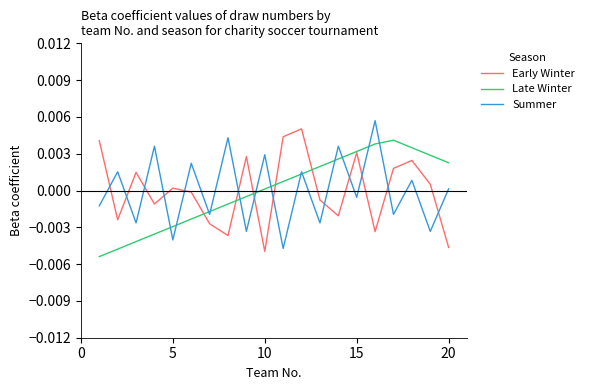

True or false: Summer and Early Winter intersect in this chart.

True